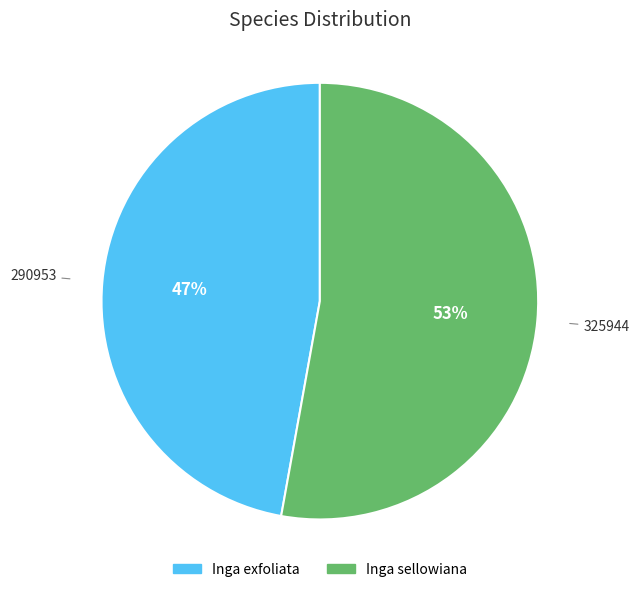

The Inga exfoliata slice represents 62% of the pie. True or false?

False